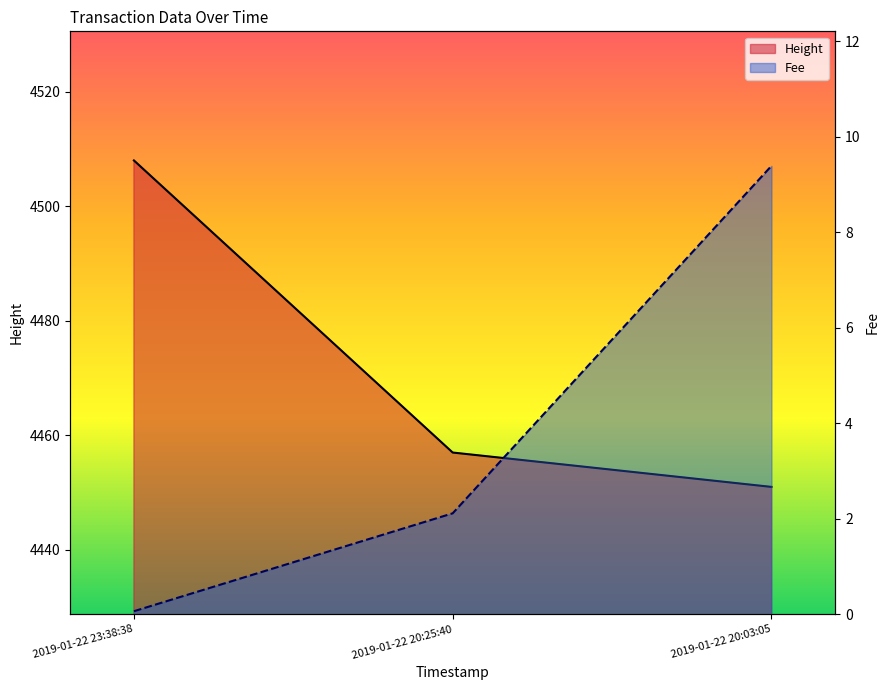

Which series has the widest spread of values?

Height